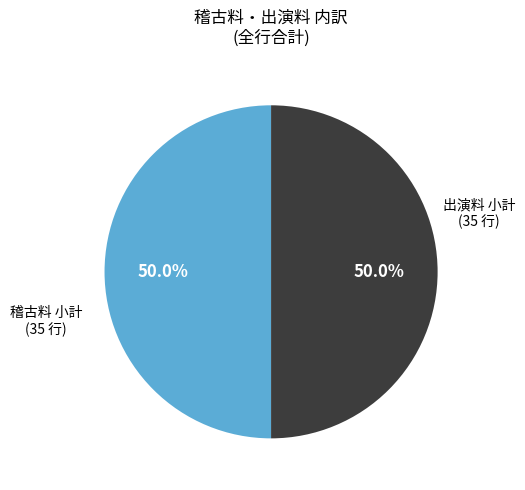

To the nearest percent, what is the difference between the largest and smallest slice percentages?

0%